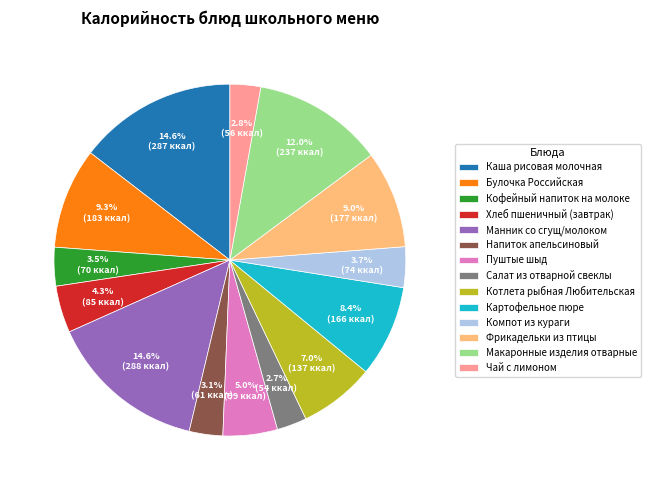

What is the total percentage of Каша рисовая молочная and Пуштые шыд?

19.6%